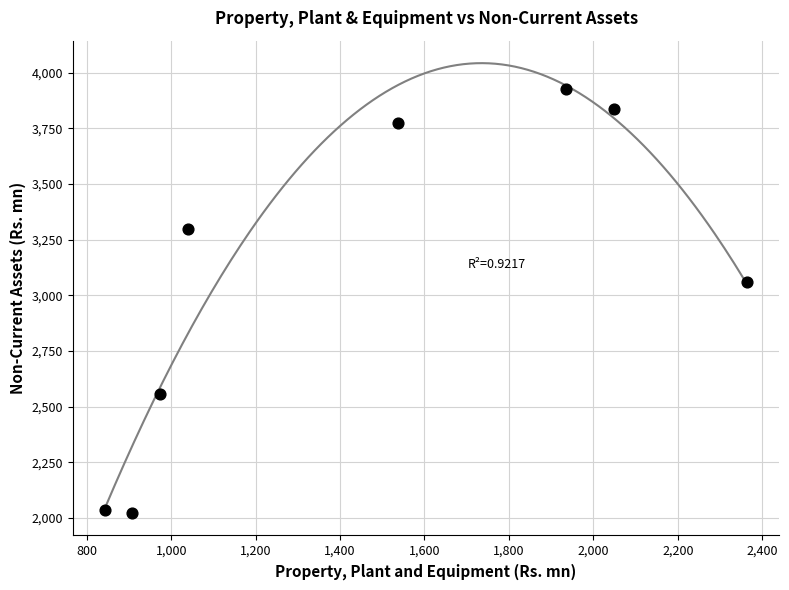

What Y value in the scatter plot is closest to 2975?

3060.7